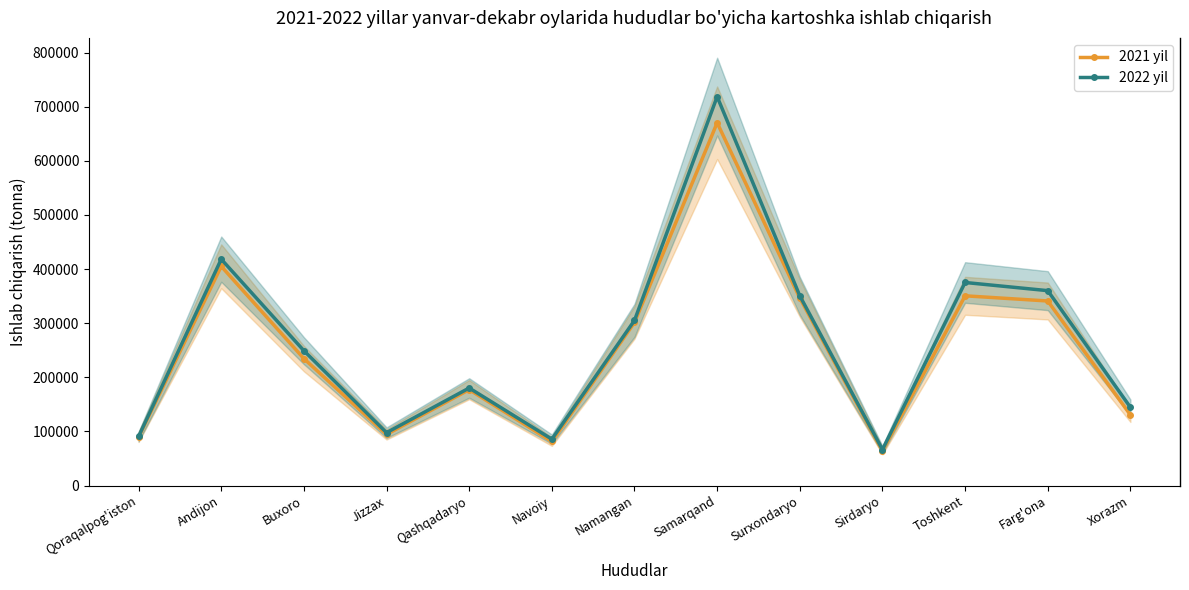

What are all the series names shown in the legend?

2021 yil, 2022 yil